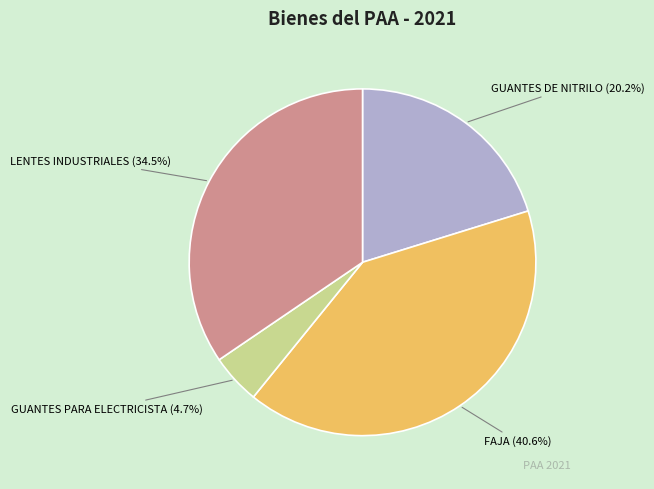

What percentage is NOT represented by GUANTES PARA ELECTRICISTA?

95.3%